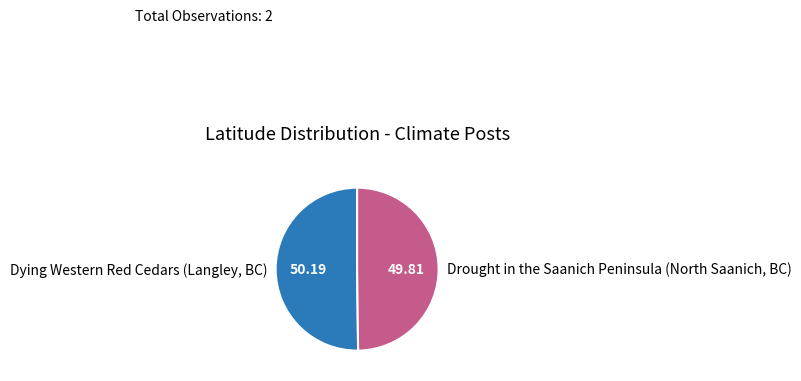

True or false: Dying Western Red Cedars (Langley, BC) accounts for 61% of the total.

False